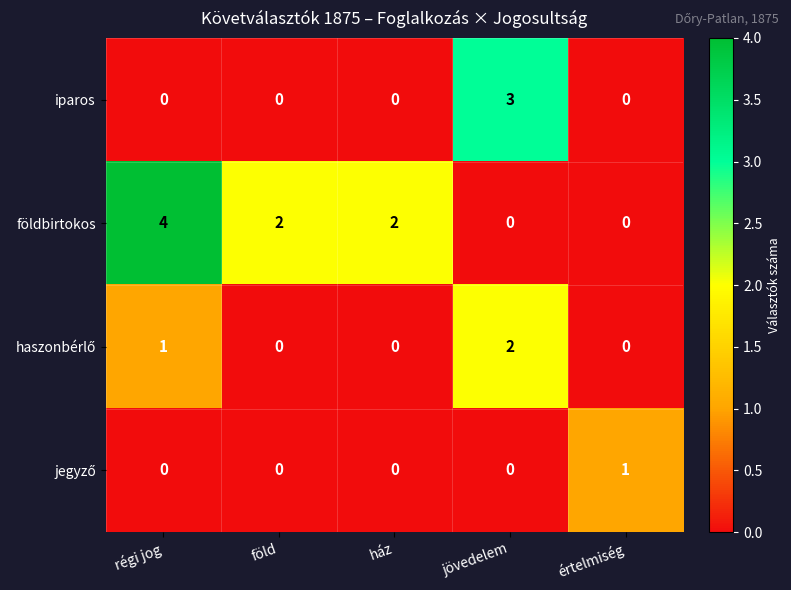

At which label does földbirtokos first exceed 2?

régi jog